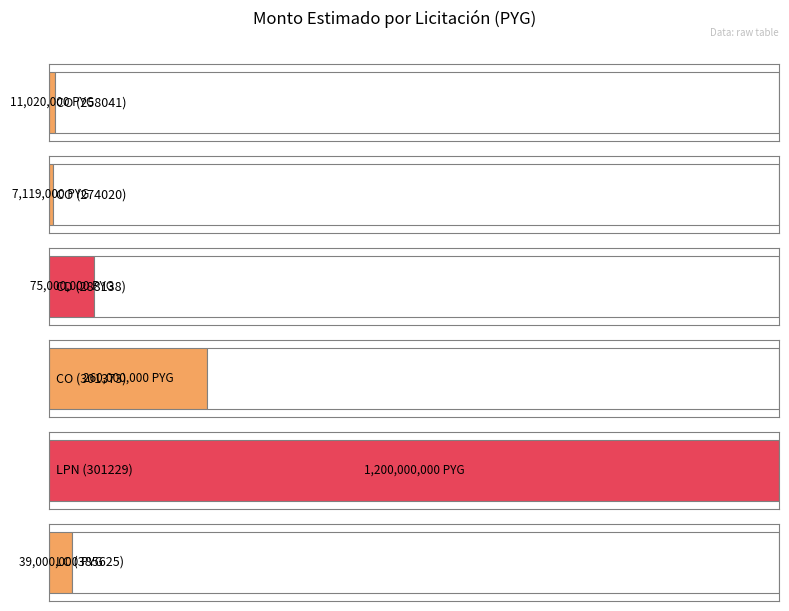

Rank the categories by value from lowest to highest.

CO (274020), CO (258041), LC (385625), CD (288138), CO (301373), LPN (301229)